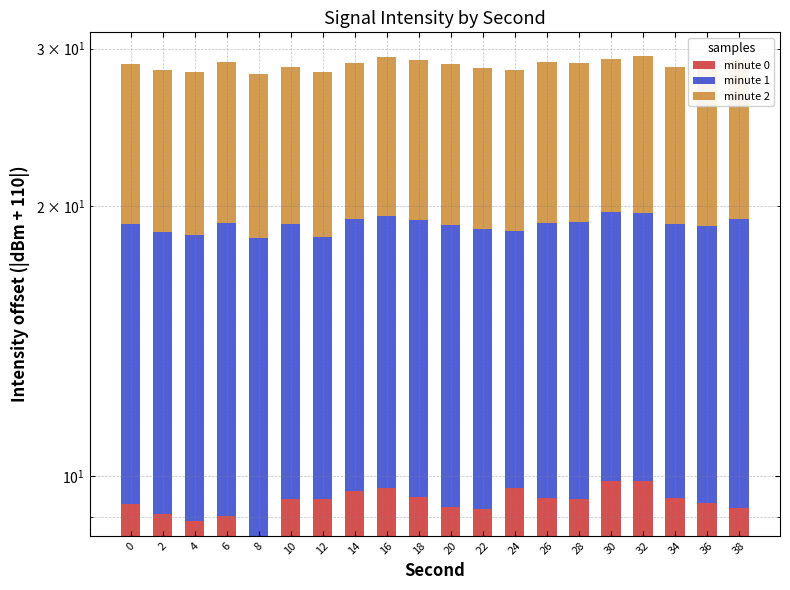

Rank the categories by minute 1 value from lowest to highest.

12, 24, 2, 34, 4, 36, 10, 22, 14, 26, 0, 32, 16, 28, 18, 30, 8, 20, 6, 38